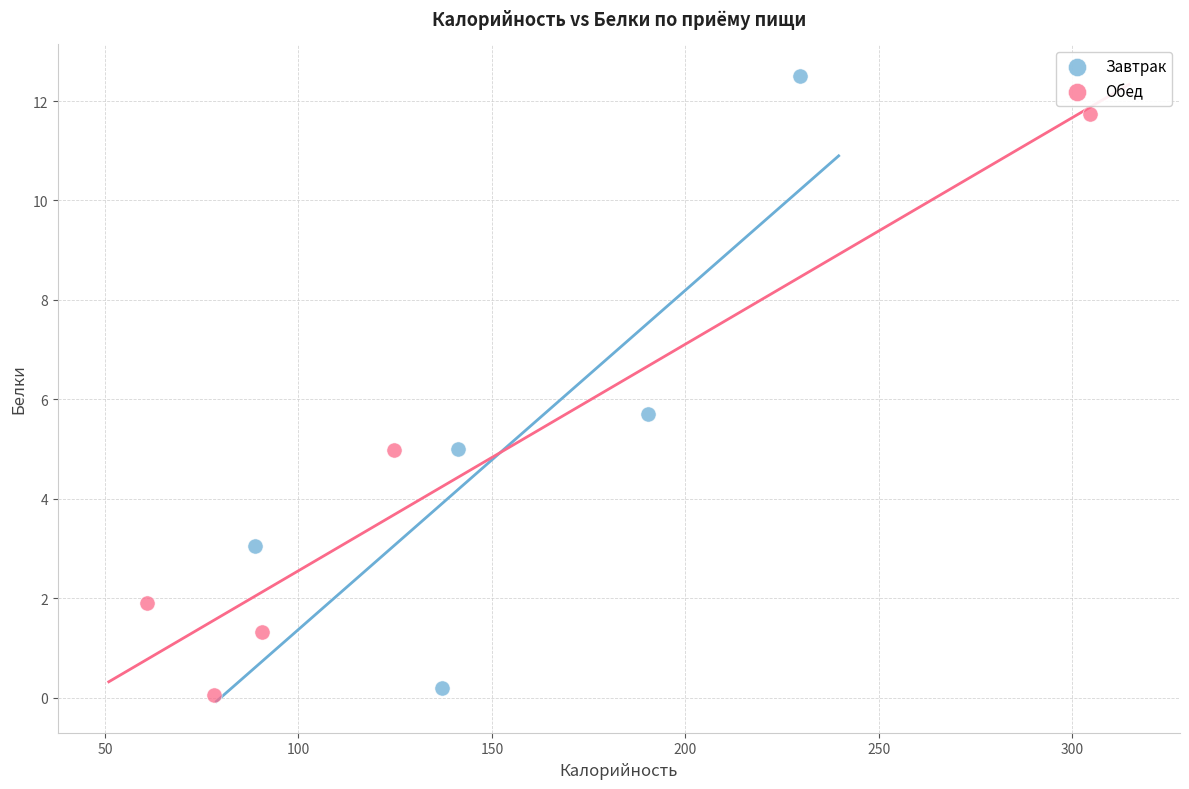

Which series contains the highest Y value?

Завтрак